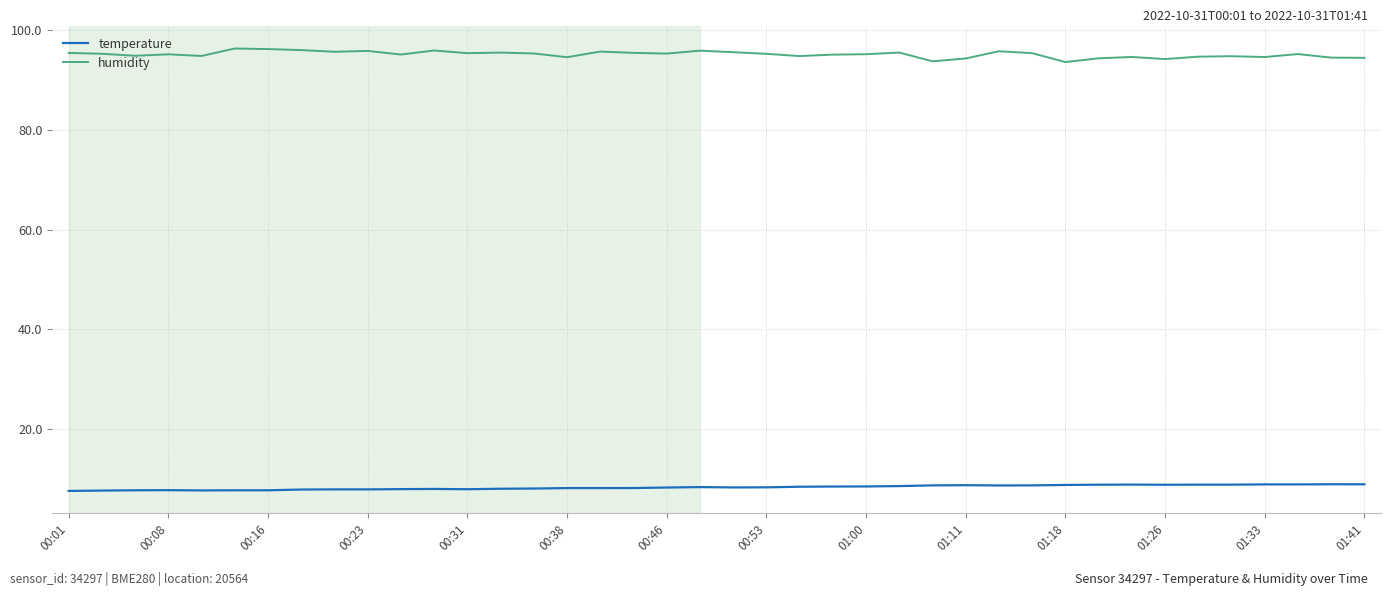

Which series has the largest total across all categories?

humidity